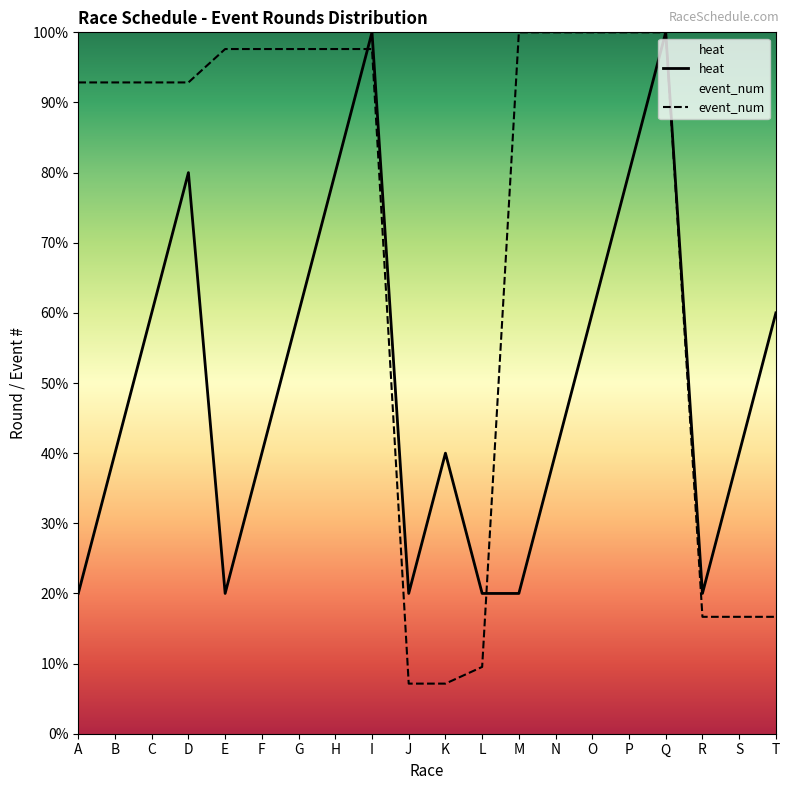

How many lines are shown in the chart?

2